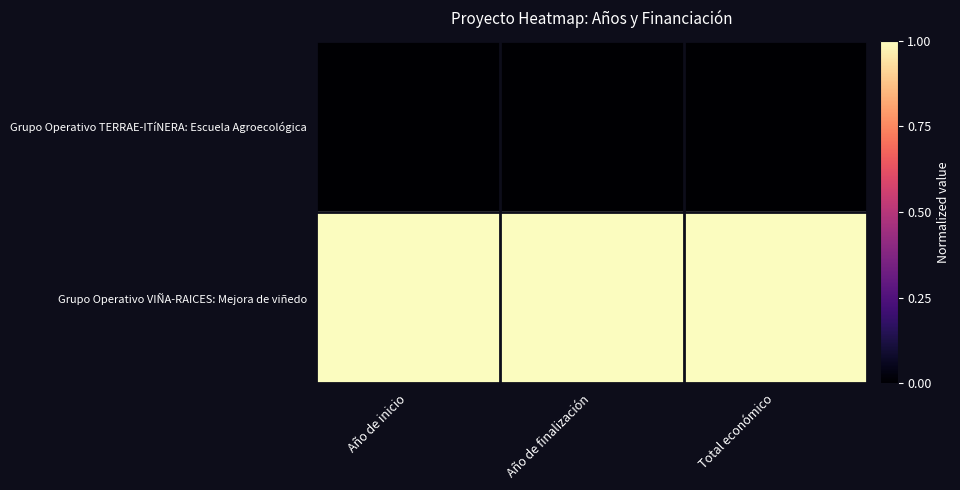

Rank the series by their maximum value, from highest to lowest.

Grupo Operativo VIÑA-RAICES: Mejora de viñedo, Grupo Operativo TERRAE-ITíNERA: Escuela Agroecológica